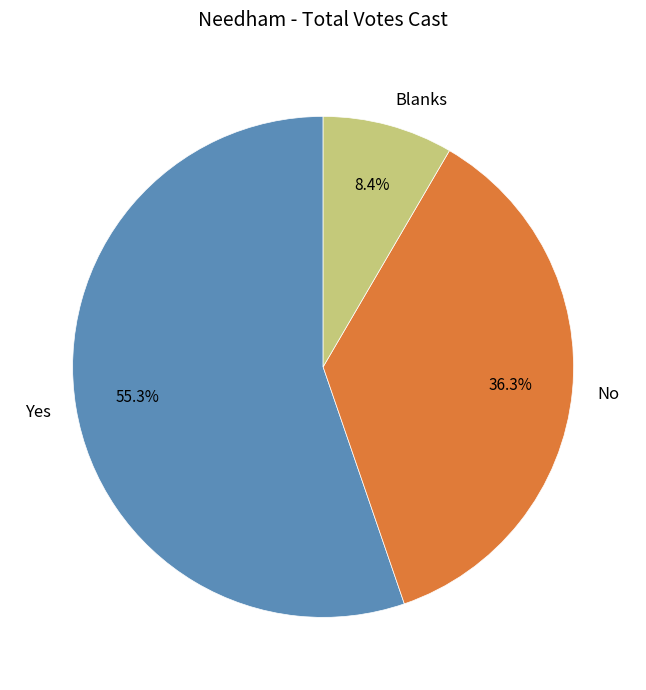

Is there a majority slice in this chart?

Yes